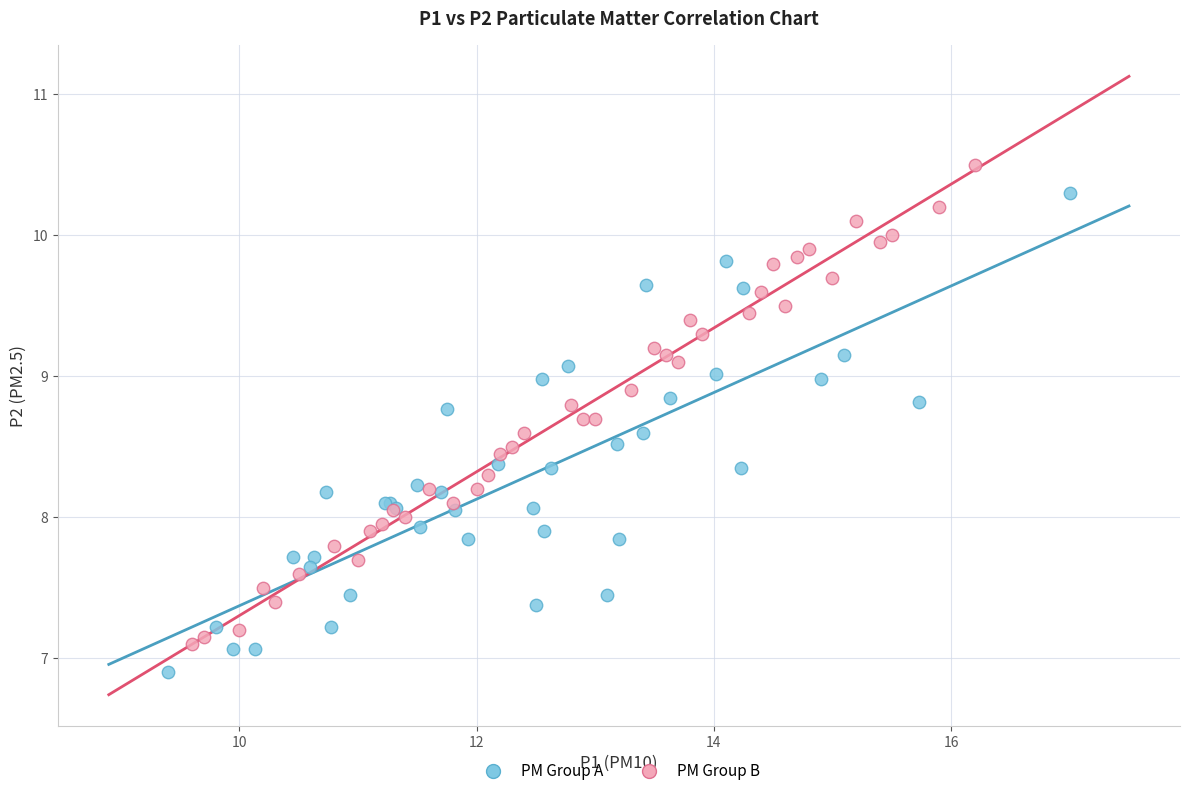

Which series contains the highest Y value?

PM Group B